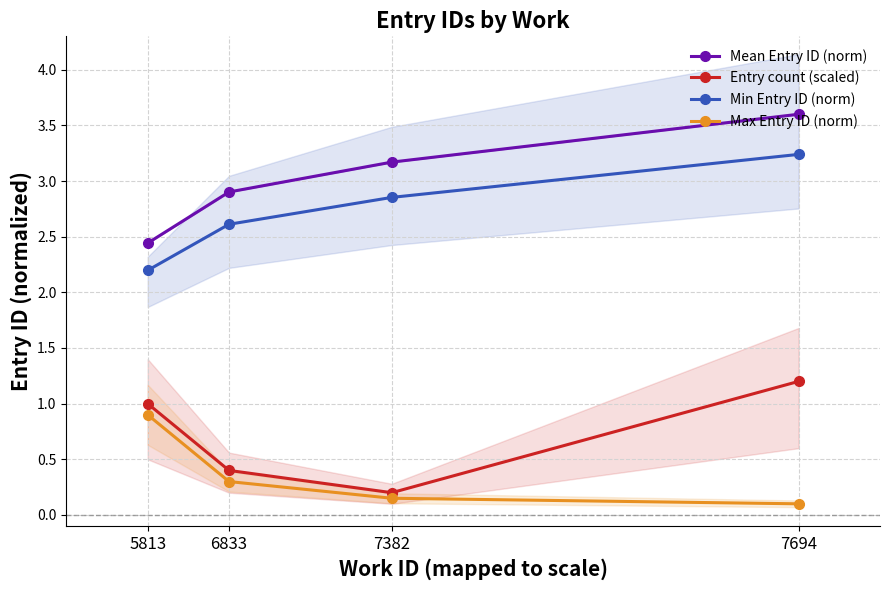

What is the approximate value of Max Entry ID (norm) at 5813?

0.9